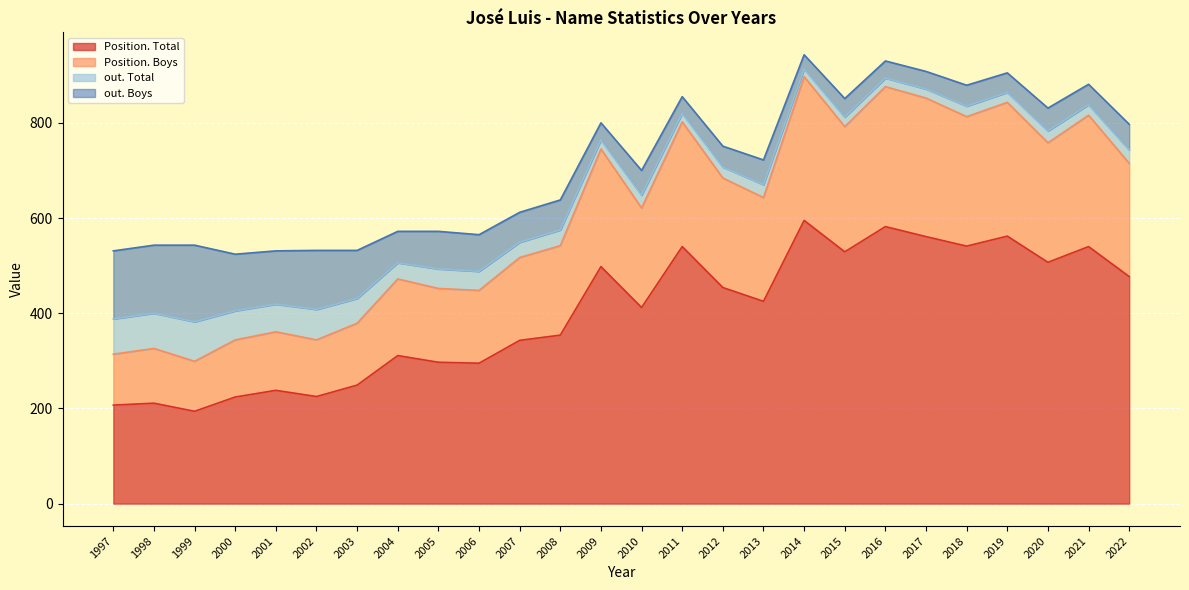

How many interior local peaks does the Position. Boys series have?

9